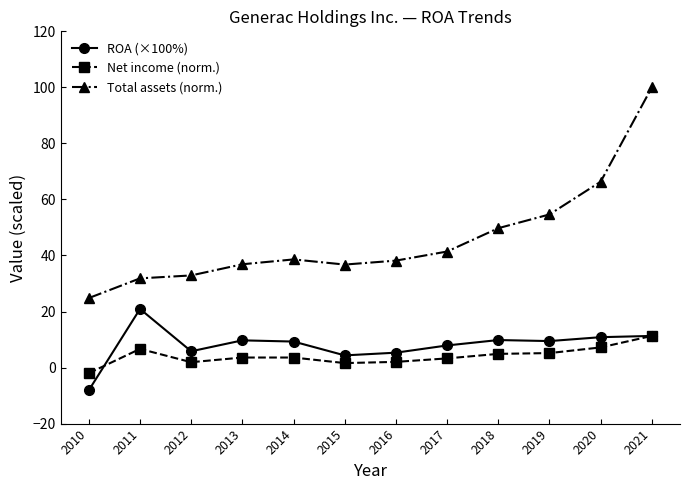

Which series has the widest spread of values?

Total assets (norm.)